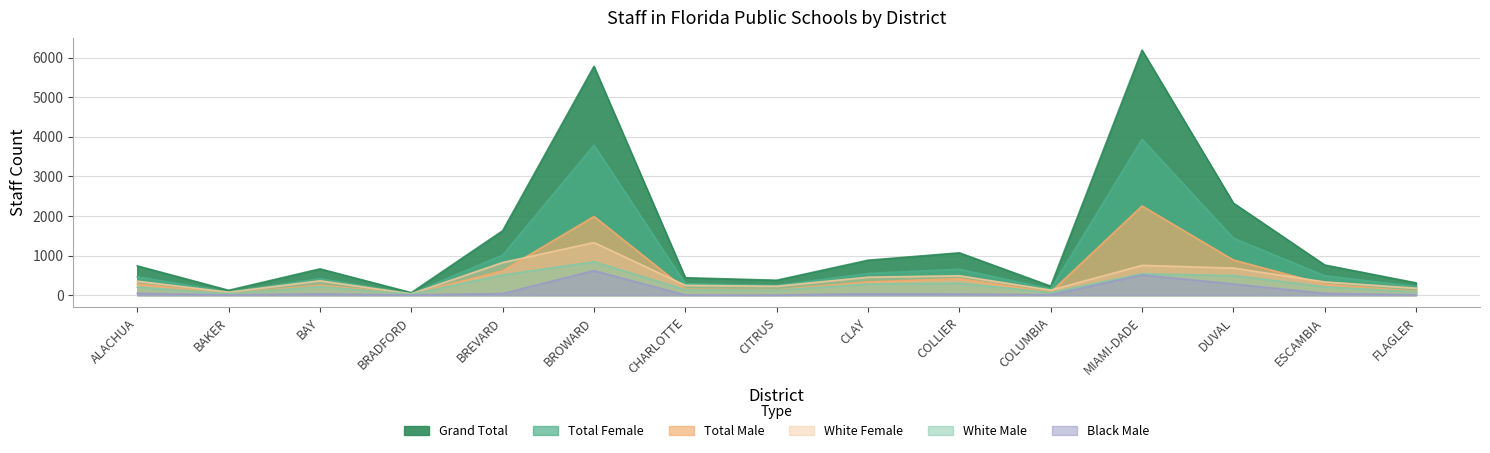

True or false: White Male and Grand Total cross at least once.

False